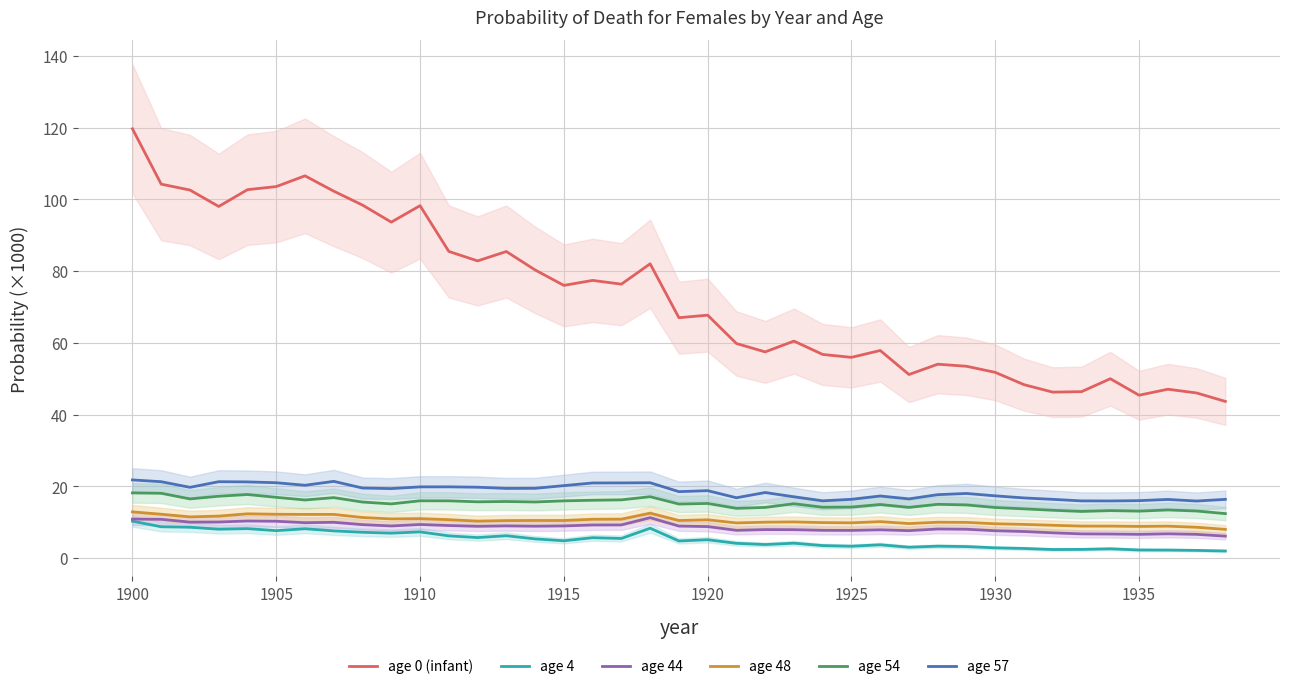

Reading left to right, extract all data points from this chart.

age 0 (infant): 119.7	104.3	102.6	98.0	102.7	103.6	106.6	102.3	98.4	93.7	98.3	85.5	82.9	85.5	80.3	76.0	77.4	76.4	82.1	67.0	67.7	59.8	57.5	60.5	56.8	56.0	57.9	51.2	54.1	53.5	51.8	48.4	46.3	46.4	50.0	45.4	47.1	46.0	43.7
age 4: 10.3	8.7	8.6	8.1	8.2	7.7	8.2	7.6	7.2	7.0	7.3	6.2	5.7	6.2	5.4	4.8	5.7	5.5	8.3	4.8	5.1	4.1	3.8	4.2	3.5	3.3	3.7	3.1	3.3	3.2	2.9	2.7	2.4	2.4	2.6	2.3	2.3	2.2	2.0
age 44: 10.9	10.8	10.0	10.1	10.4	10.3	9.9	10.0	9.3	9.0	9.4	9.1	8.9	9.0	8.9	9.0	9.2	9.3	11.3	8.9	8.8	7.8	8.0	7.9	7.8	7.7	7.9	7.7	8.1	8.1	7.6	7.4	7.1	6.8	6.7	6.6	6.8	6.6	6.1
age 48: 12.9	12.2	11.5	11.7	12.4	12.2	12.2	12.2	11.3	10.9	11.0	10.7	10.3	10.5	10.5	10.5	10.8	10.9	12.5	10.5	10.7	9.8	10.0	10.1	9.9	9.8	10.2	9.6	10.0	10.0	9.6	9.4	9.2	8.9	8.9	8.8	8.9	8.6	8.0
age 54: 18.2	18.1	16.5	17.3	17.7	17.0	16.2	16.9	15.6	15.1	16.0	16.0	15.7	15.8	15.7	16.0	16.1	16.2	17.1	15.1	15.2	13.9	14.1	15.2	14.2	14.2	15.0	14.2	15.0	14.8	14.1	13.7	13.3	13.0	13.3	13.1	13.4	13.1	12.4
age 57: 21.8	21.3	19.7	21.3	21.3	21.0	20.3	21.4	19.5	19.4	19.9	19.9	19.8	19.4	19.5	20.2	21.0	21.0	21.0	18.5	18.8	16.8	18.3	17.1	16.0	16.4	17.3	16.5	17.7	18.0	17.4	16.8	16.4	16.0	15.9	16.0	16.4	15.9	16.4